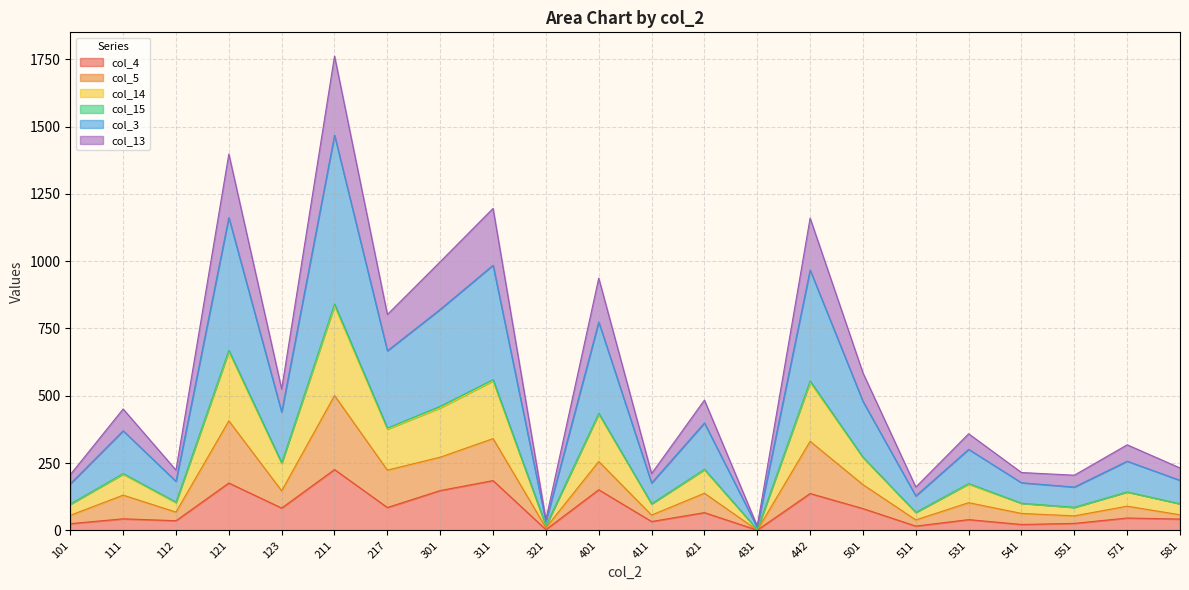

Which series has the widest spread of values?

col_3